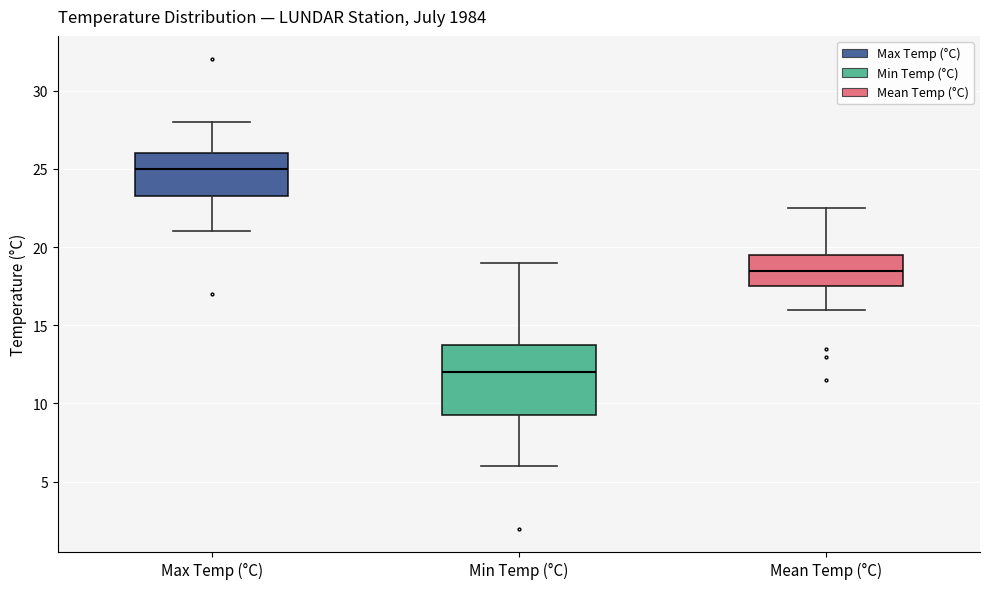

Reading left to right, read every box against the y-axis: the position of its median line, the range the box covers, and the ends of its whiskers. The values are not printed on the chart, so give them approximately, as read against the axis.

Max Temp (°C): median 25.0, box 23.5 to 26.0, whiskers 21.0 to 28.0
Min Temp (°C): median 12.0, box 9.5 to 14.0, whiskers 6.0 to 19.0
Mean Temp (°C): median 18.5, box 17.5 to 19.5, whiskers 16.0 to 22.5